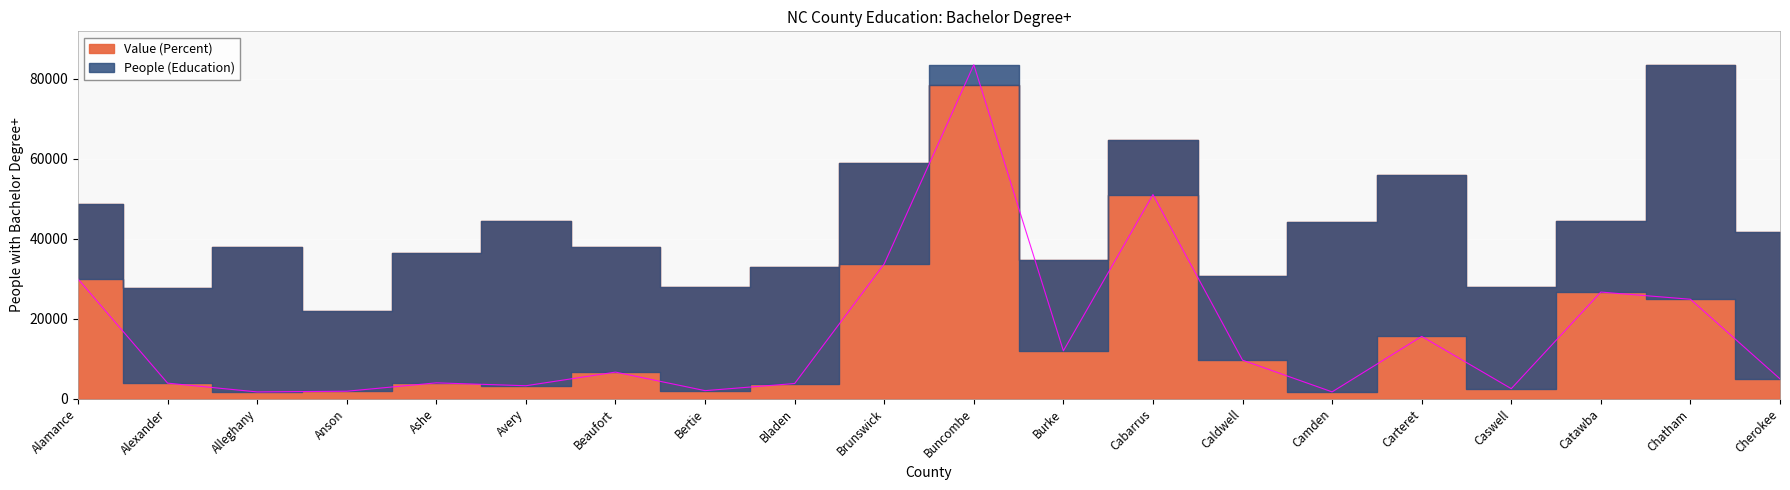

List the labels in order of value, smallest first.

Alleghany, Camden, Anson, Bertie, Caswell, Avery, Bladen, Alexander, Ashe, Cherokee, Beaufort, Caldwell, Burke, Carteret, Chatham, Catawba, Alamance, Brunswick, Cabarrus, Buncombe